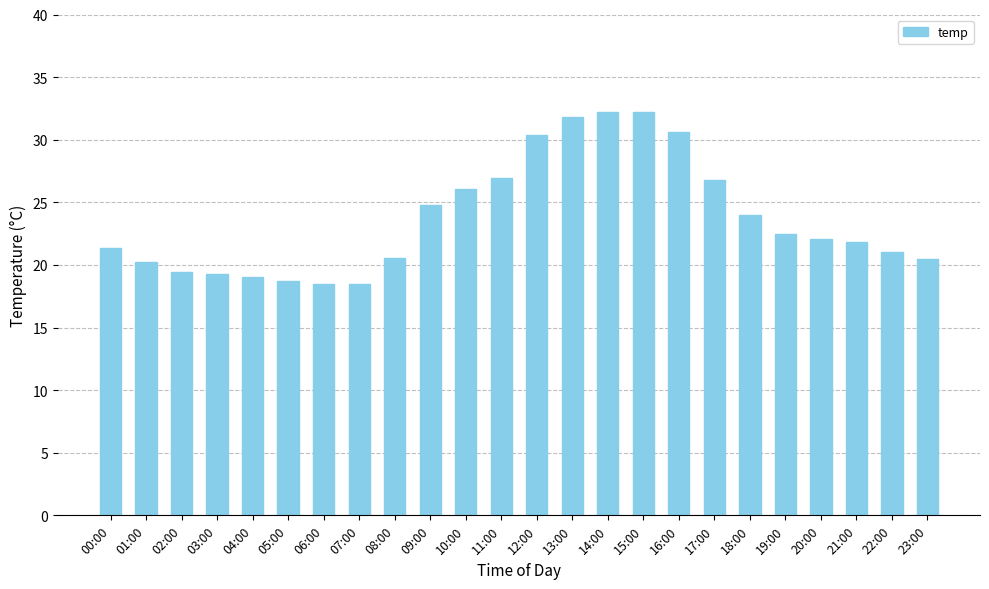

Is it true that the value at 12:00 is 30.4?

True